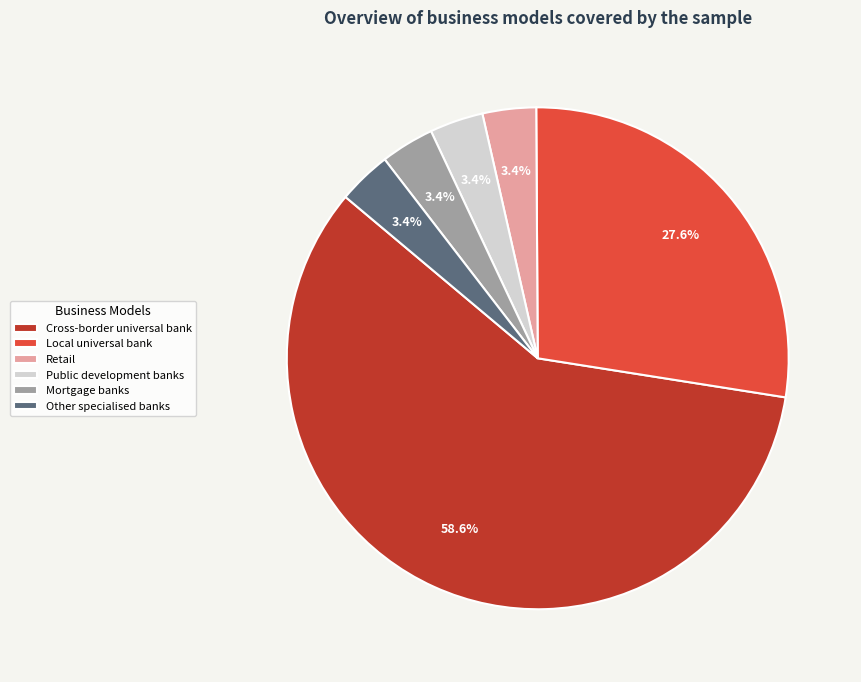

To the nearest percent, what is the combined percentage of Mortgage banks and Local universal bank?

31%